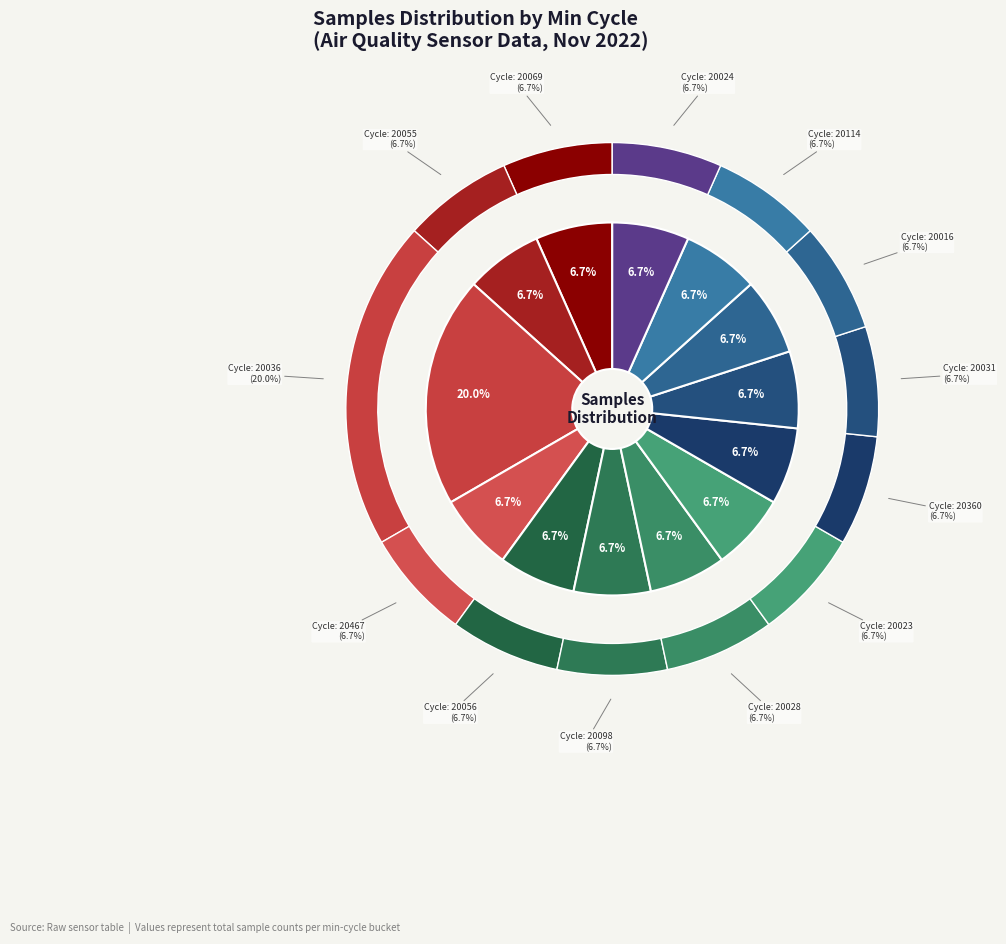

Which slice is the smallest?

20467